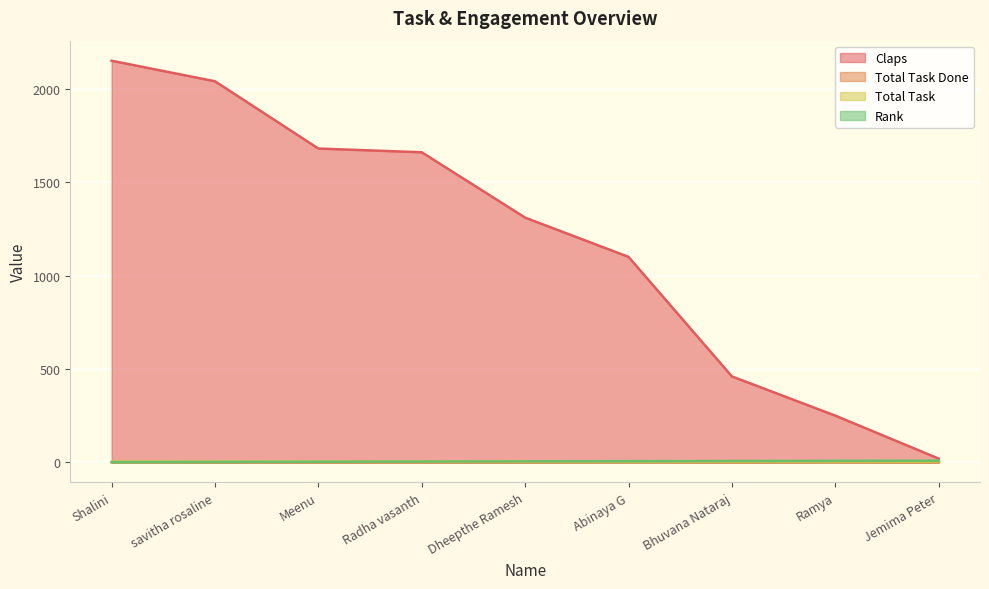

Count the number of categories in the chart.

9